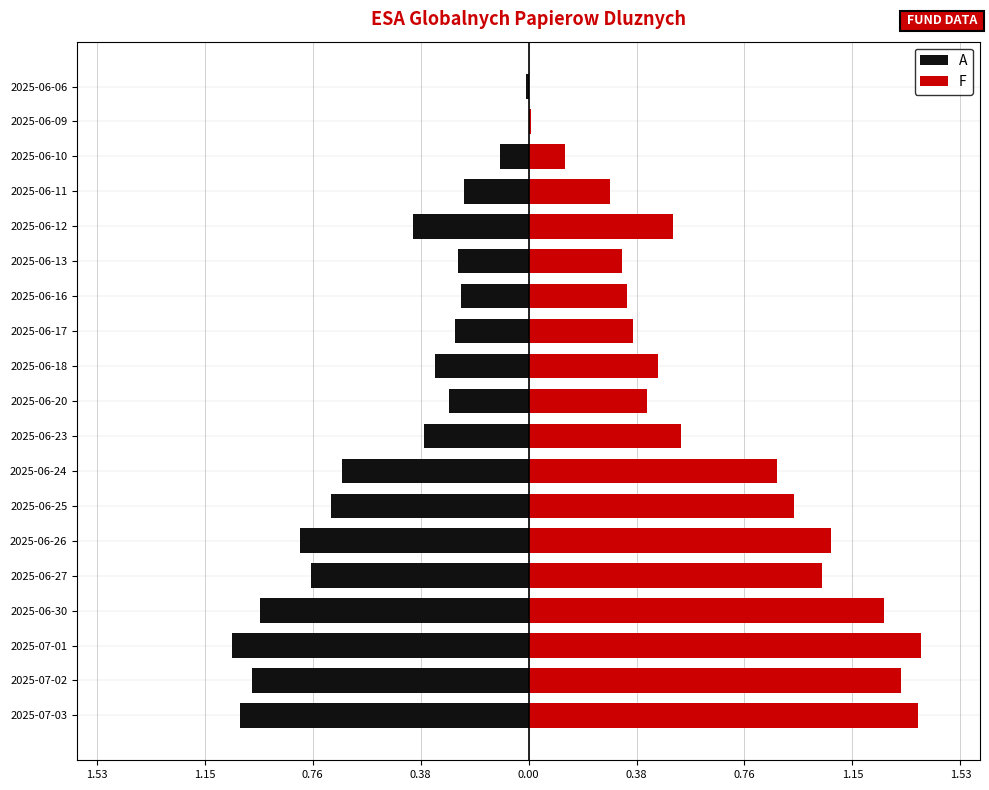

Which series has the largest total across all categories?

F